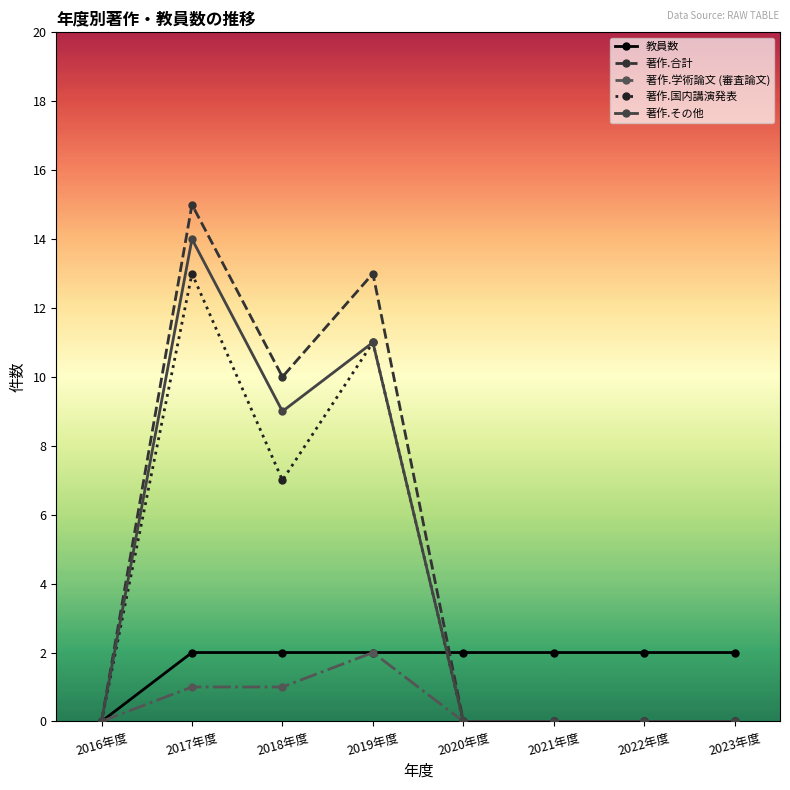

True or false: 教員数 has a value of 1 at 2019年度.

False